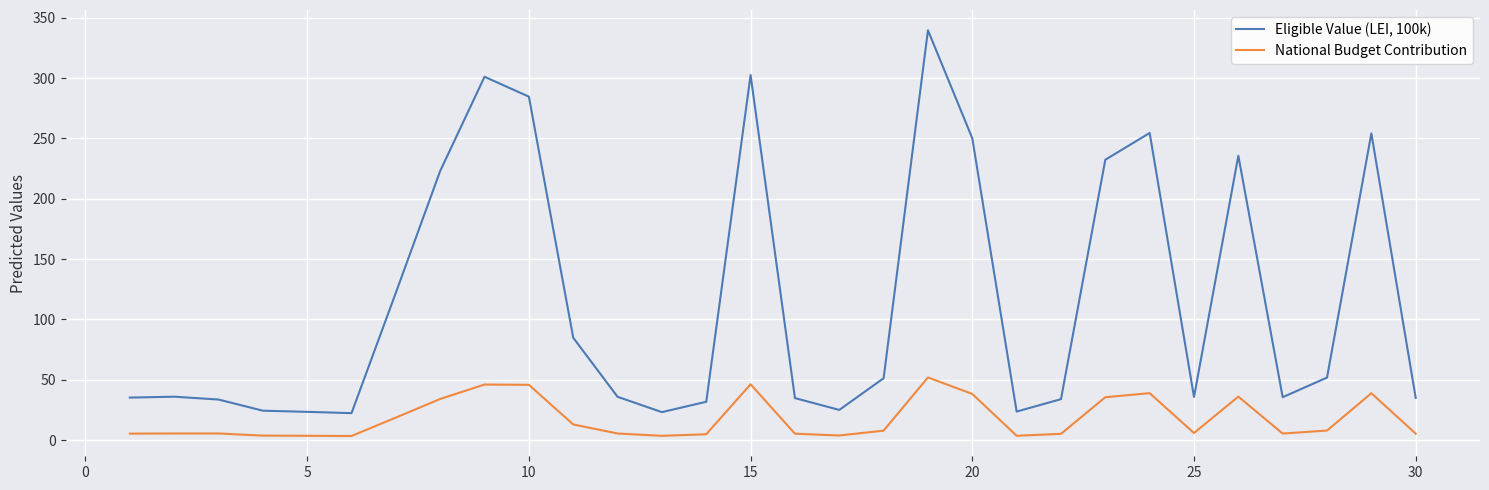

List the series in order of their overall mean, highest first.

Eligible Value (LEI, 100k), National Budget Contribution